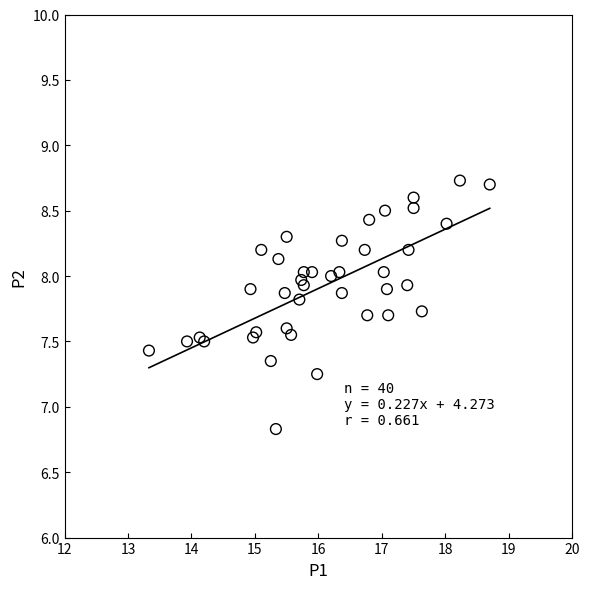

What Y value in the scatter plot is closest to 7?

6.8